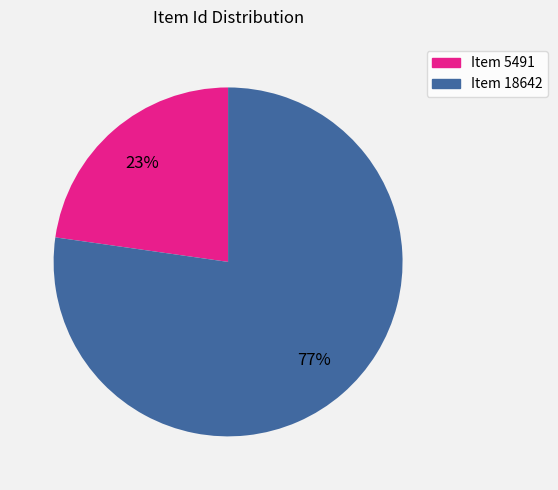

To the nearest percent, what is the average slice percentage?

50%